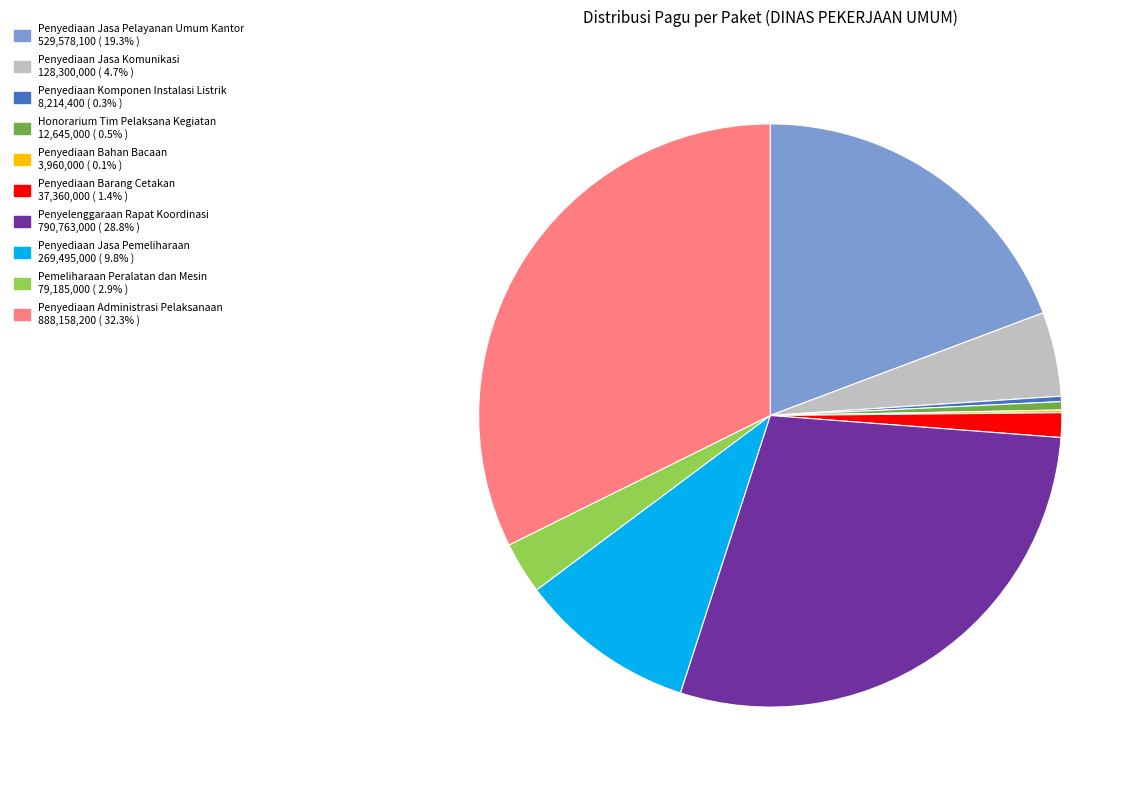

Does Penyediaan Jasa Pelayanan Umum Kantor account for over 50% of the chart?

No